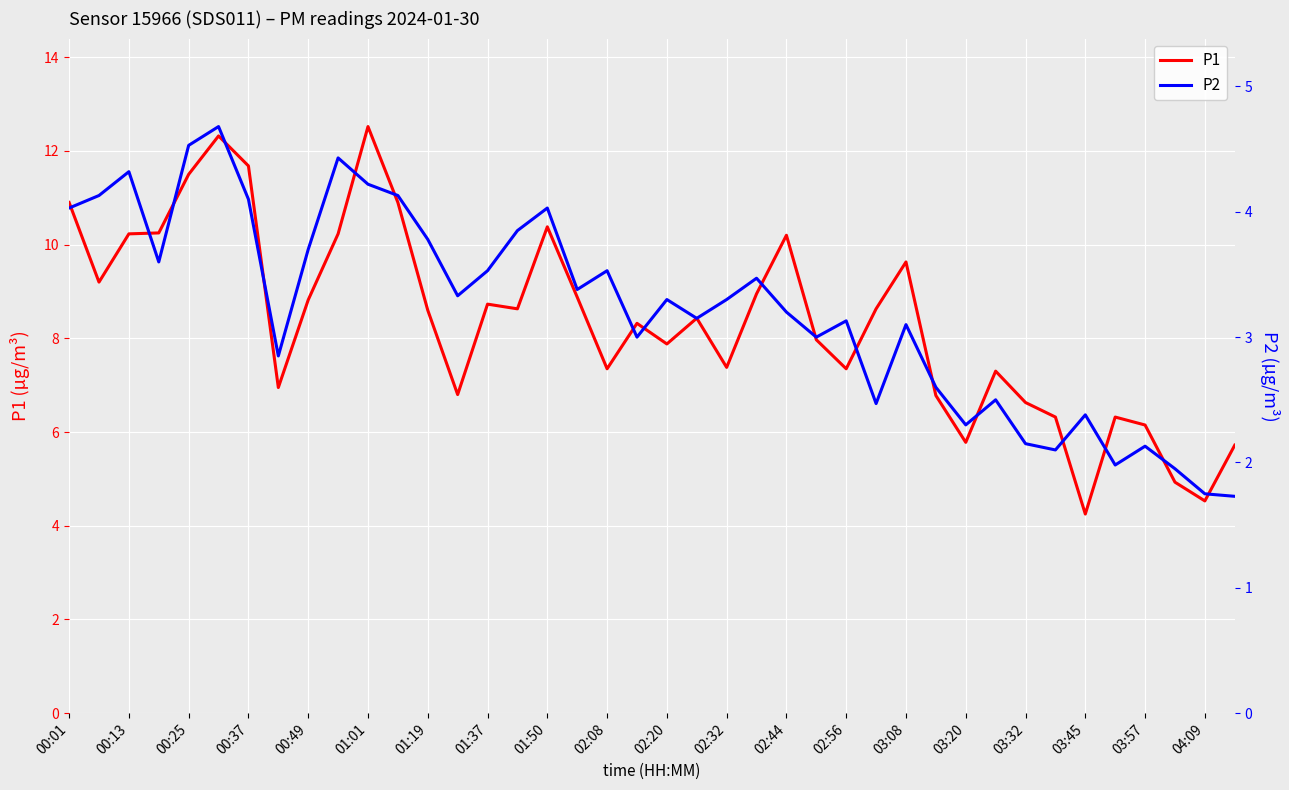

At which label does P1 reach its minimum?

03:45